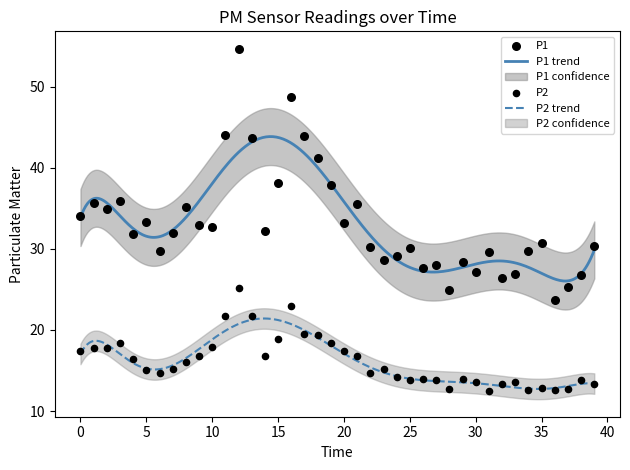

True or false: P1 trend and P2 trend intersect in this chart.

False